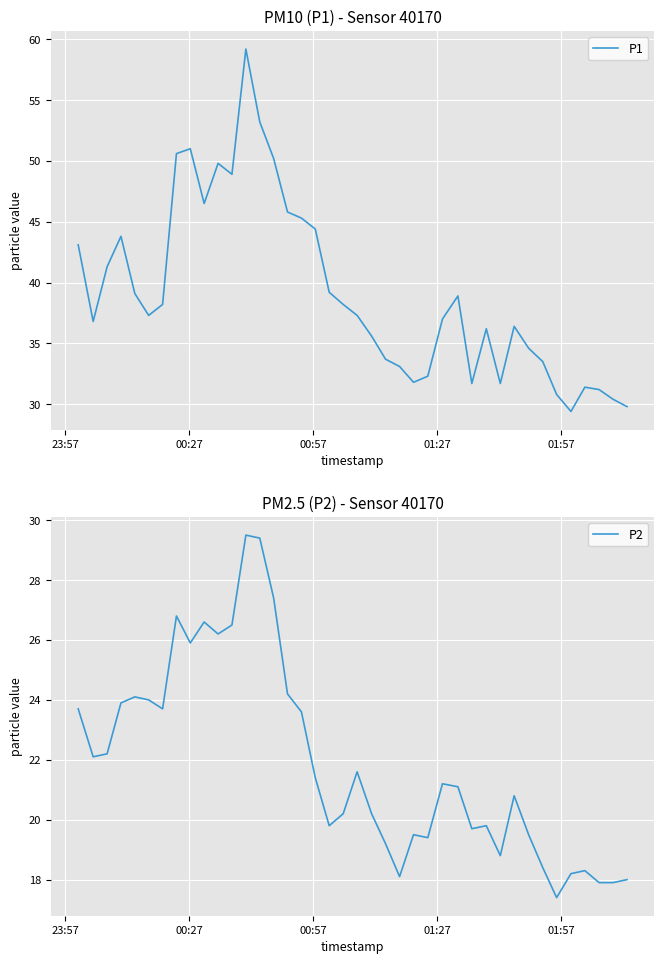

What is the minimum value for P1?

29.4